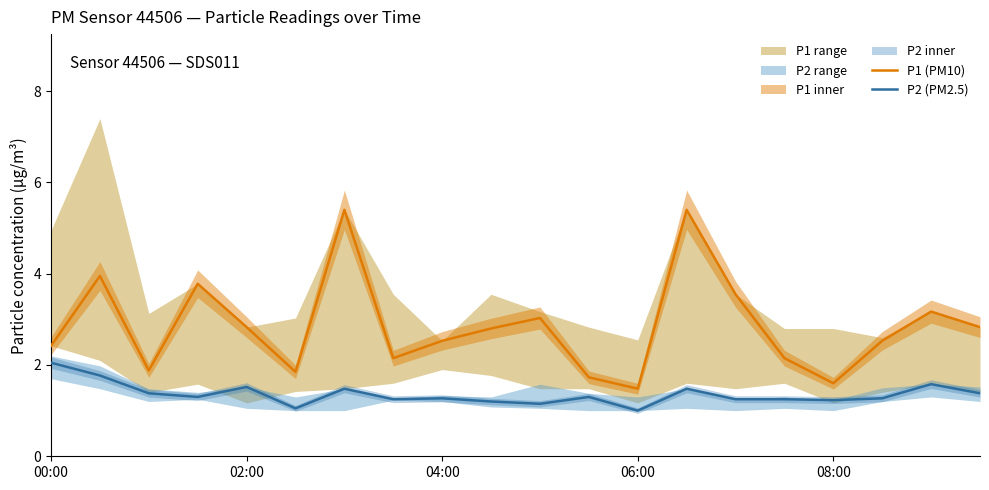

List the series in order of their overall mean, lowest first.

P2 (PM2.5), P1 (PM10)